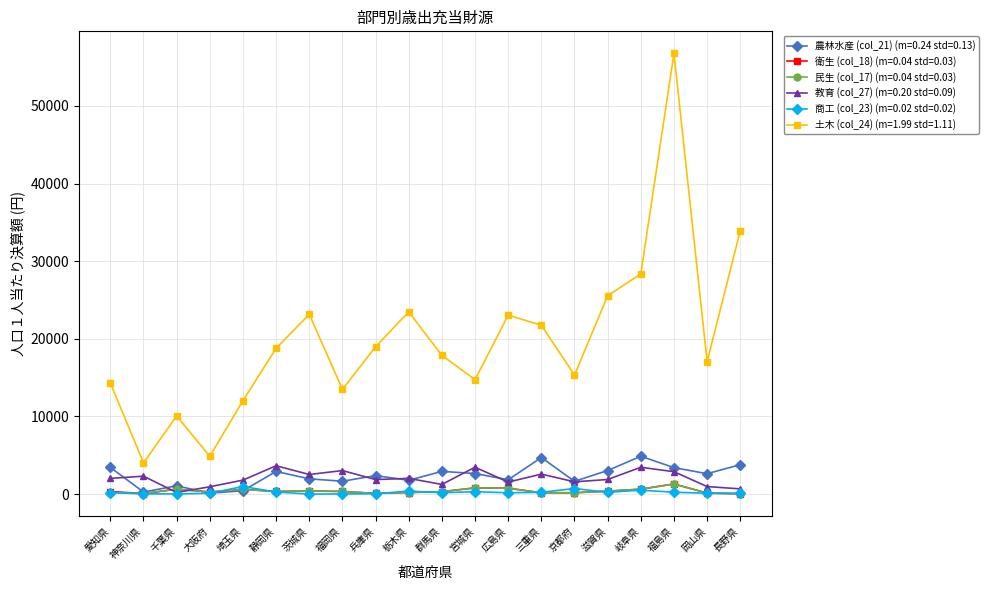

What is the label of the 5th point from the right?

滋賀県